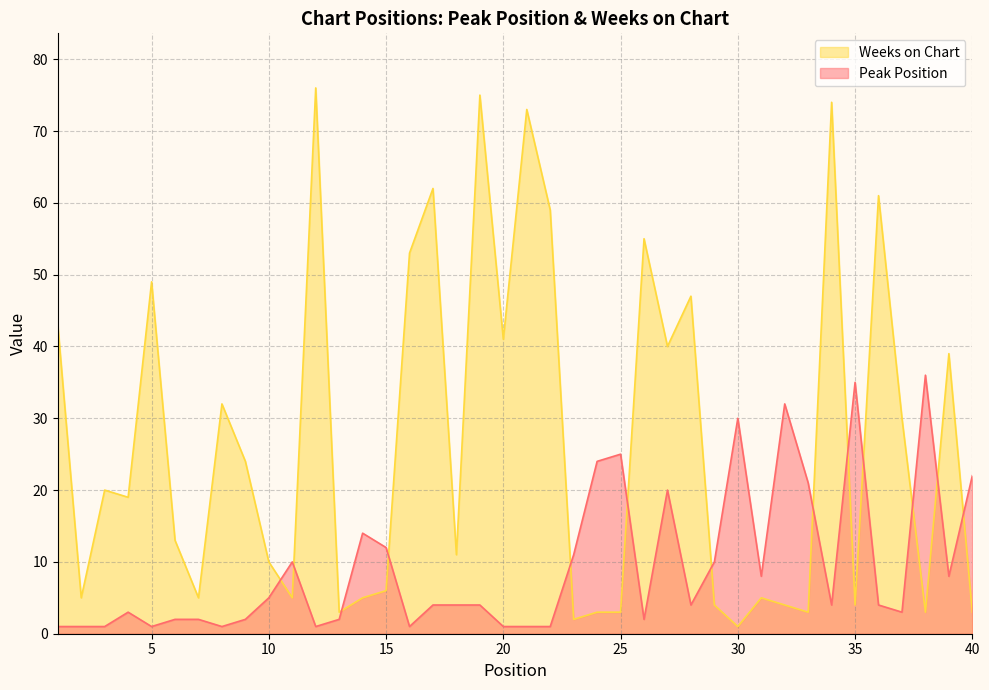

How many data points does each series have?

40